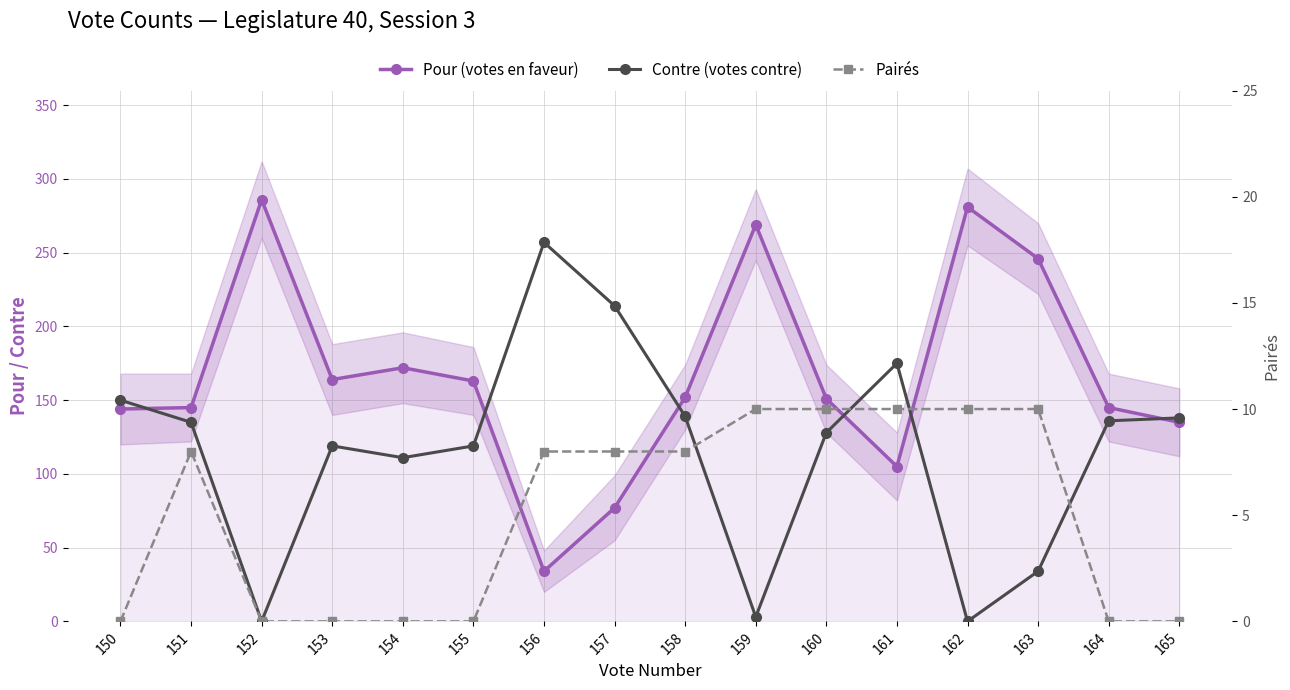

The Pour (votes en faveur) series shows 246 at 163. True or false?

True